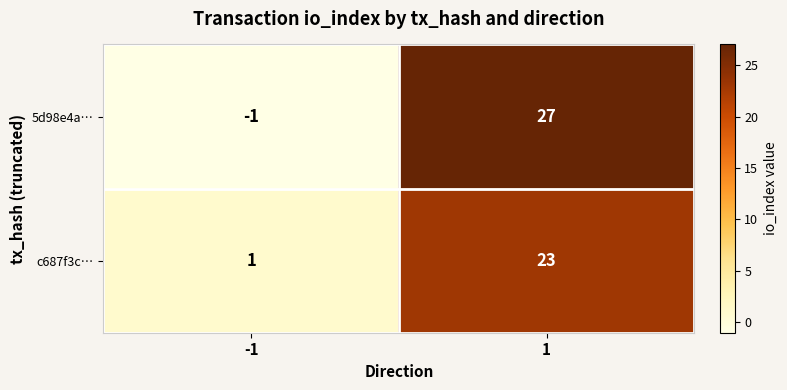

Which series has the largest total across all categories?

5d98e4a…